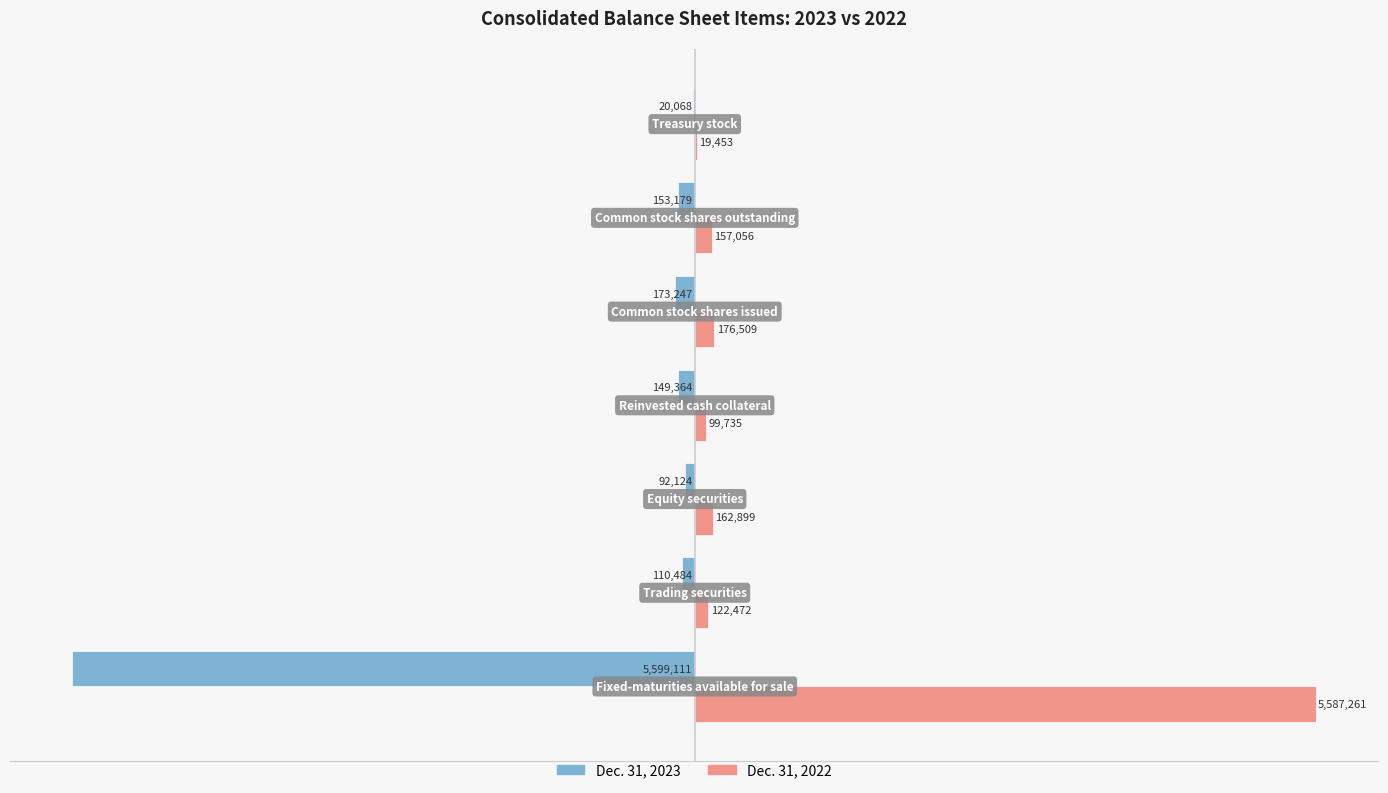

What are all the series names shown in the legend?

Dec. 31, 2023, Dec. 31, 2022